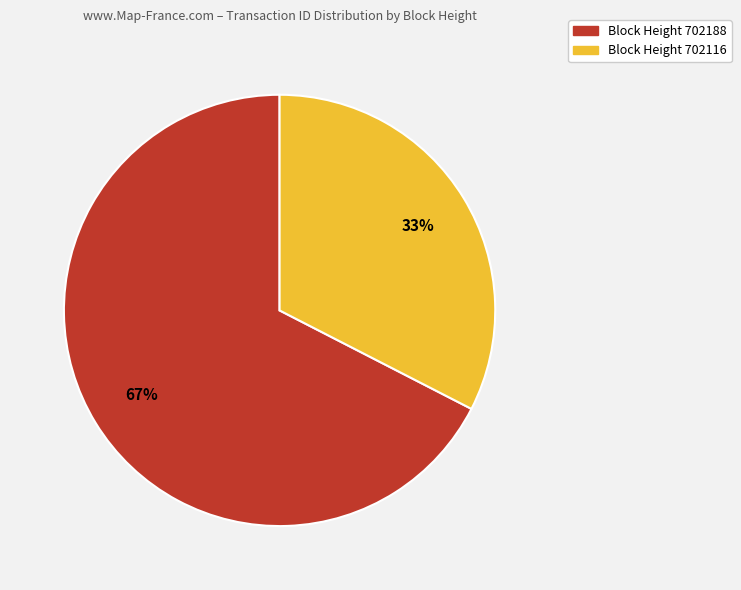

Does any single category account for the majority?

Yes